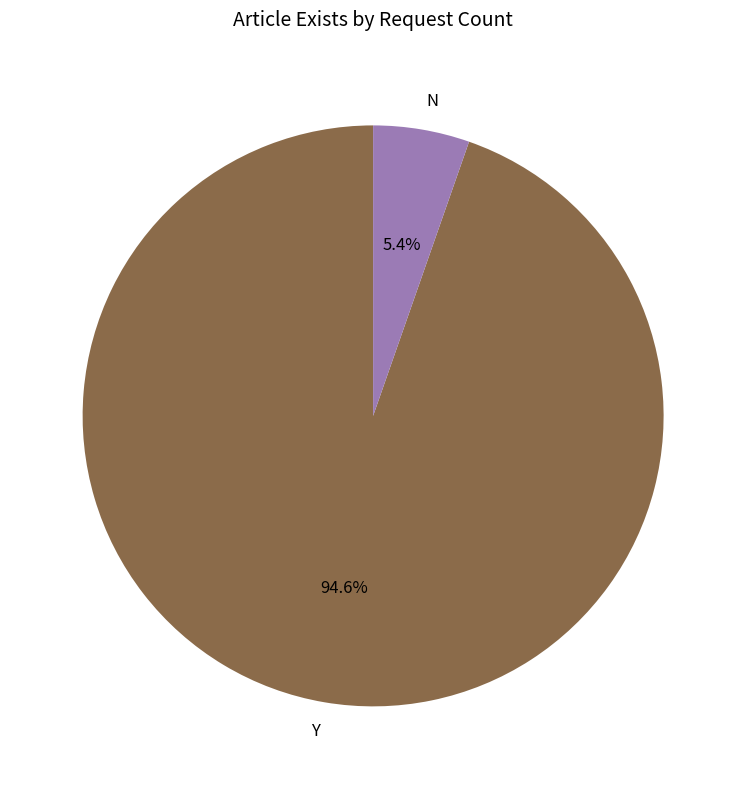

Which has a higher value, N or Y?

Y